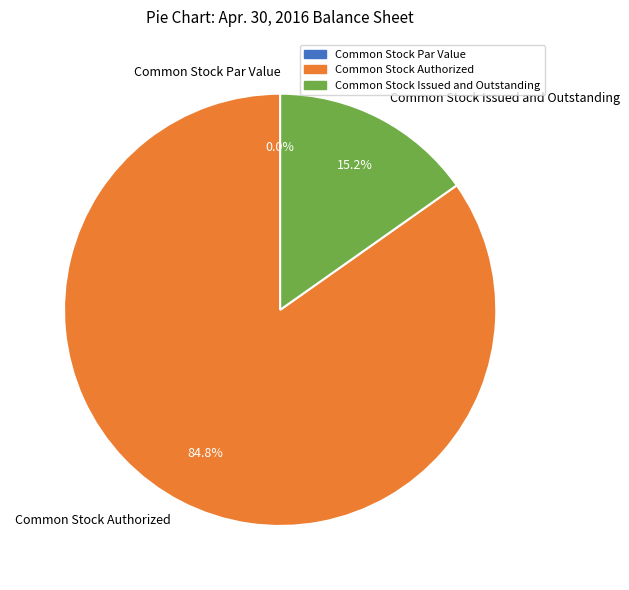

What percentage is the Common Stock Issued and Outstanding slice, to the nearest percent?

15%